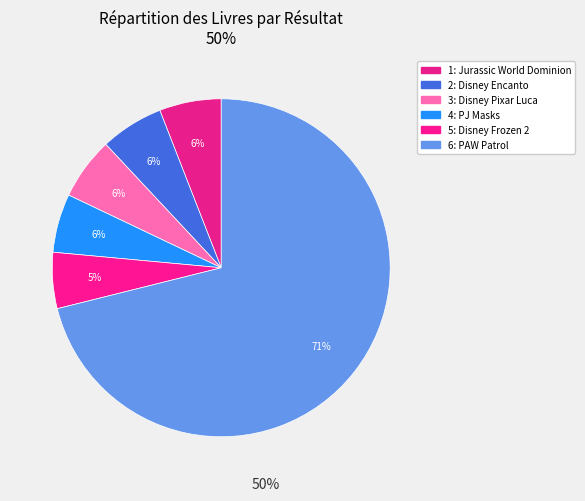

Count the number of slices in the pie.

6